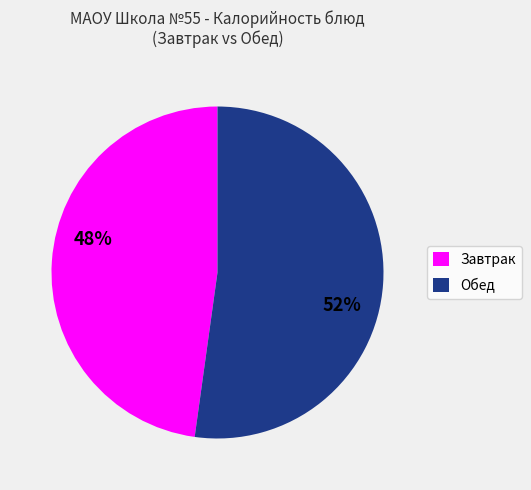

Rank the categories by value from highest to lowest.

Обед, Завтрак